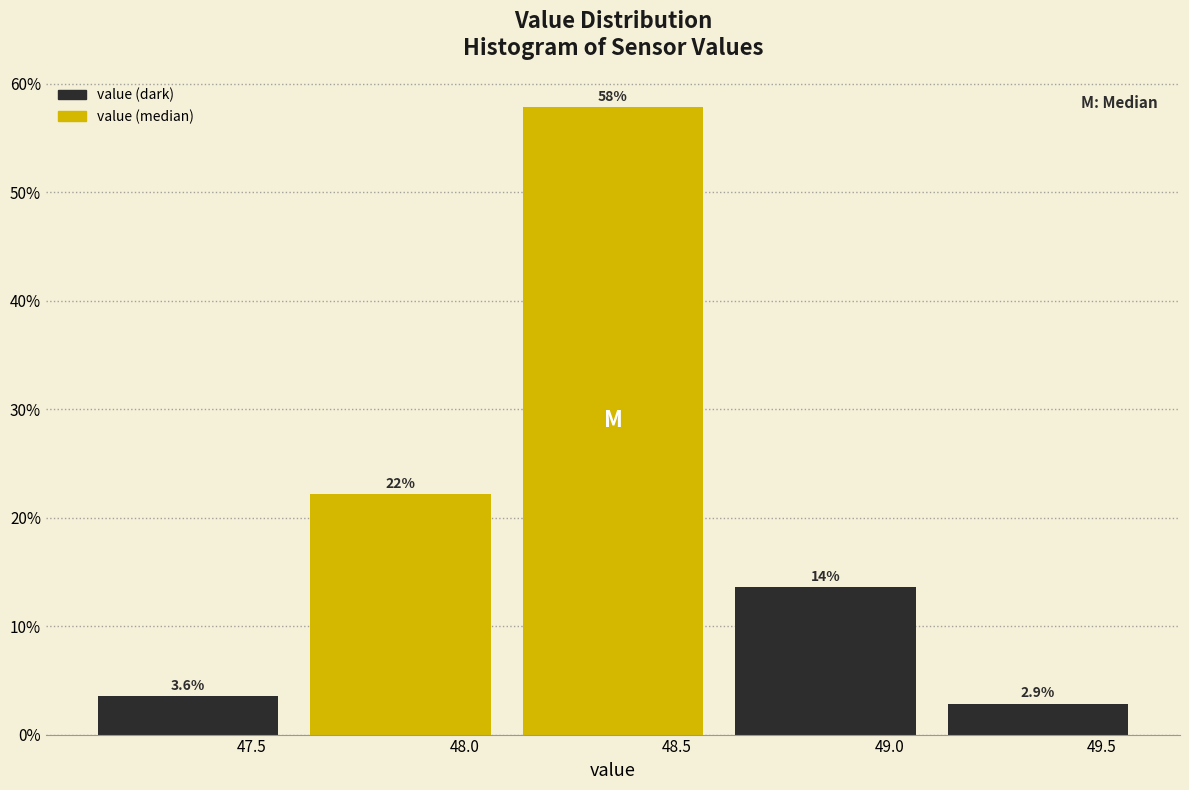

Over which range of the x-axis is the bar tallest?

48.1 to 48.6